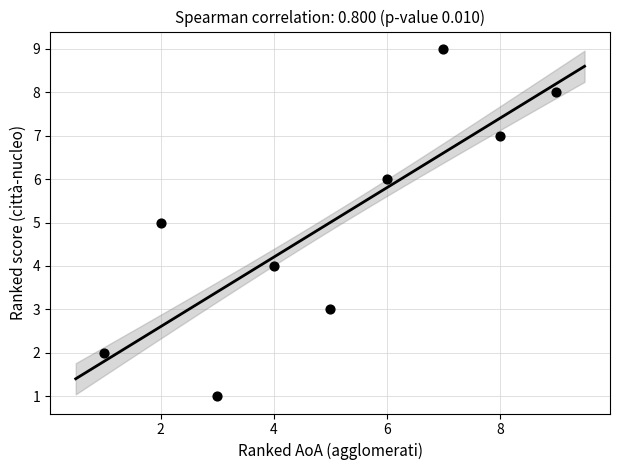

What is the range of Y values (max minus min)?

8